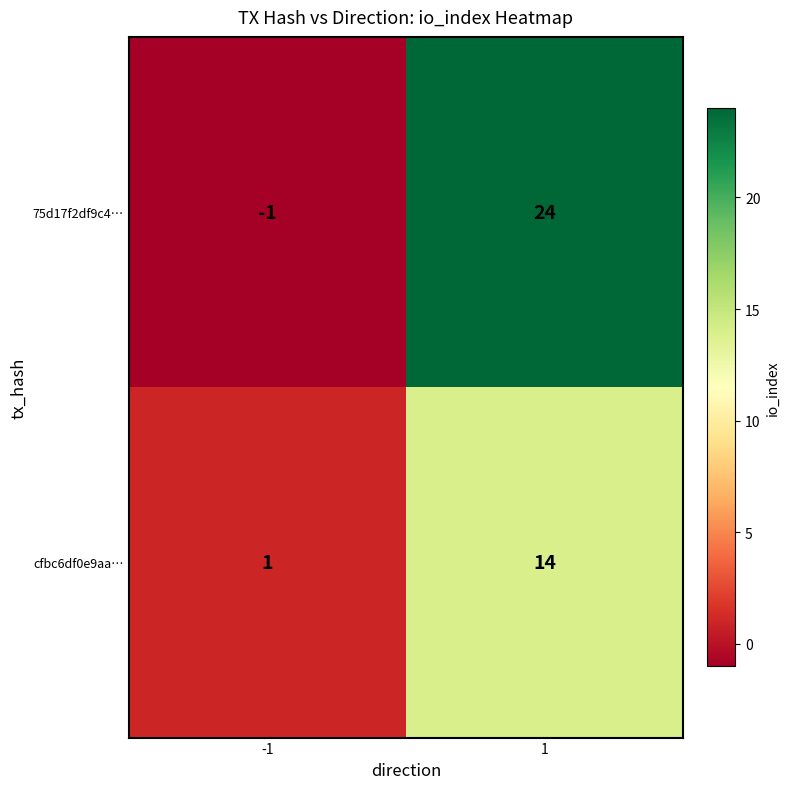

What value does the 75d17f2df9c4… series have at 1, to the nearest 5?

25